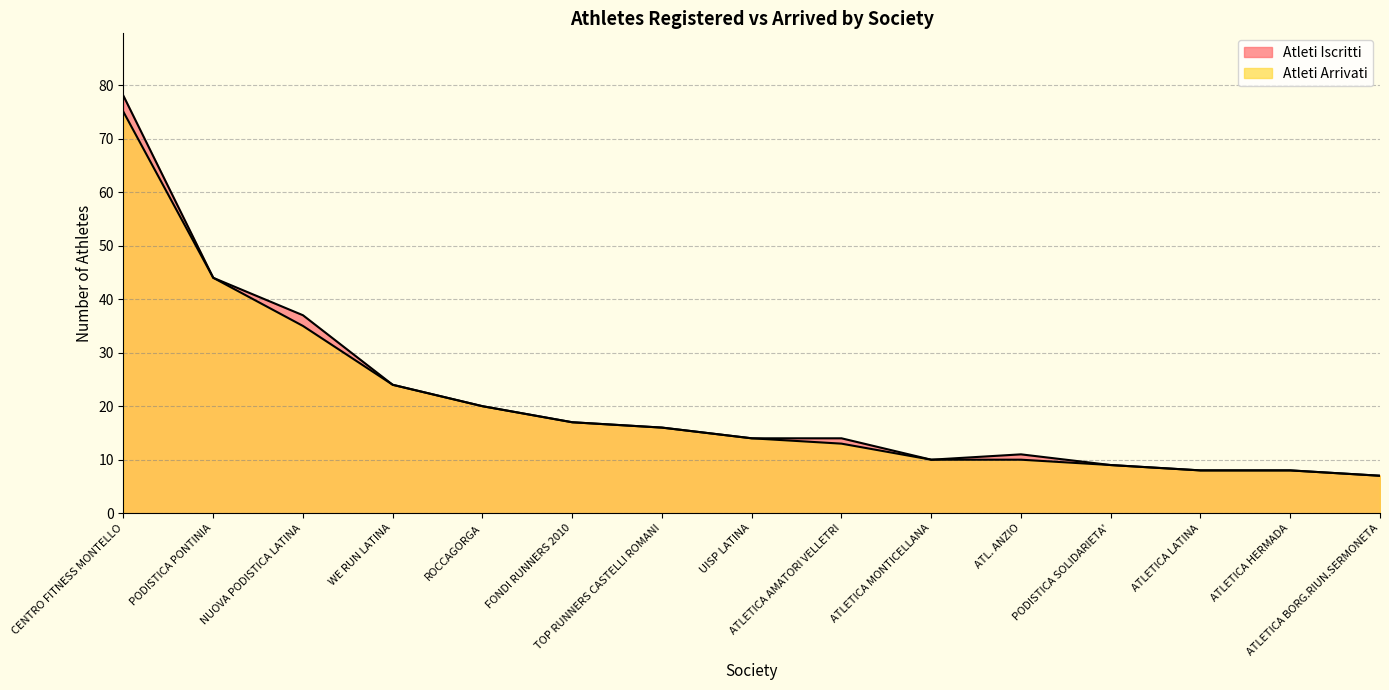

The Atleti Iscritti series shows 14 at PODISTICA SOLIDARIETA'. True or false?

False